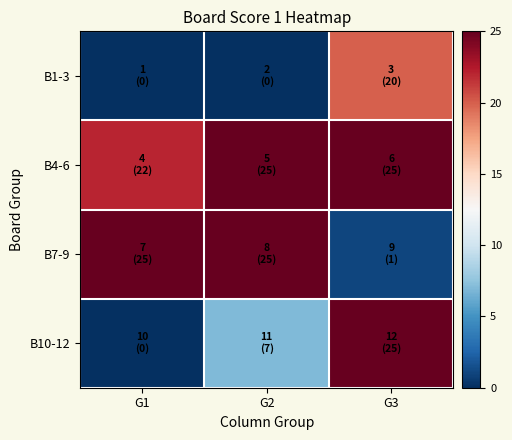

Between G2 and G1, which is larger?

G2